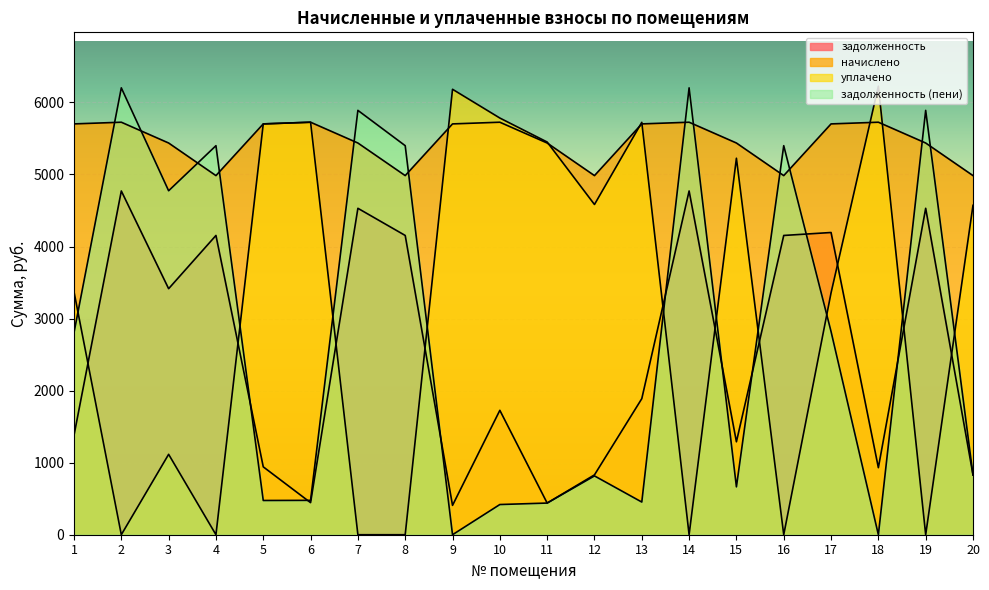

What is the sum of all задолженность (пени) values?

55353.6